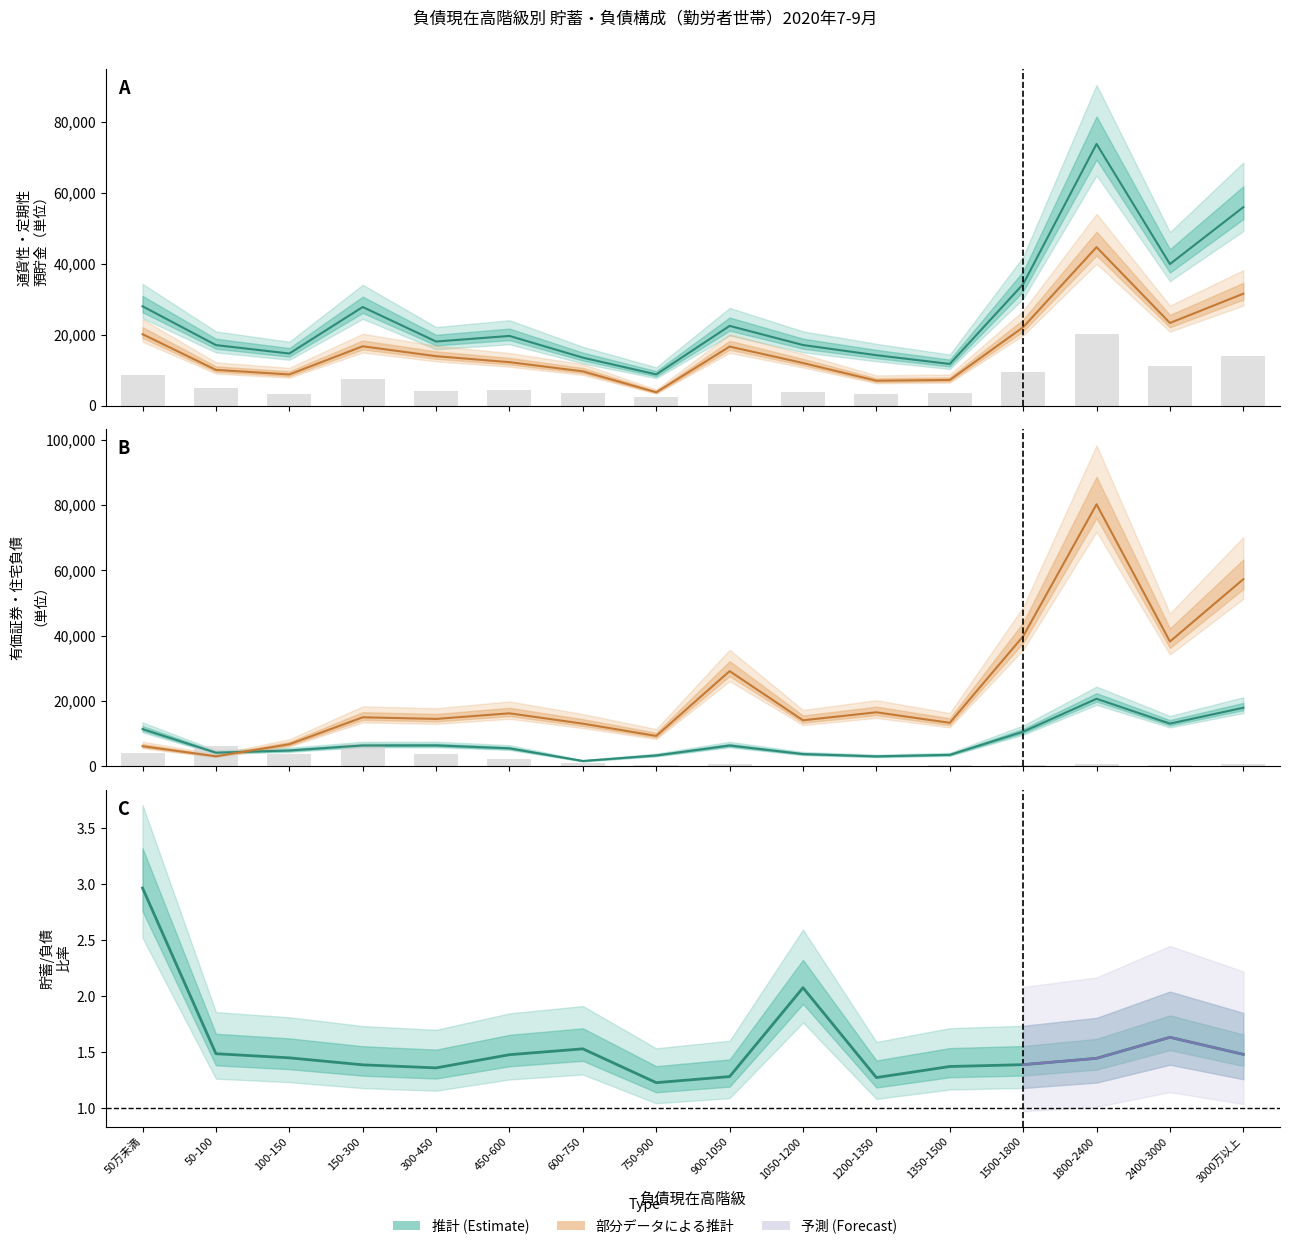

Which category has the highest value across all series?

1800-2400